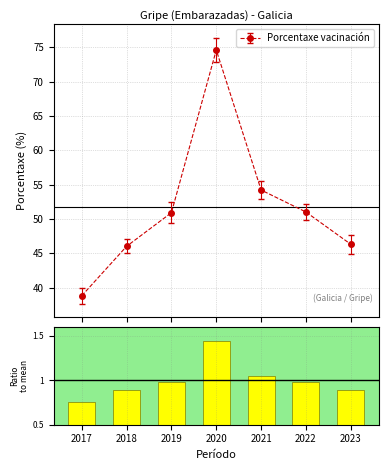

How many interior local peaks does the Porcentaxe vacinación series have?

1